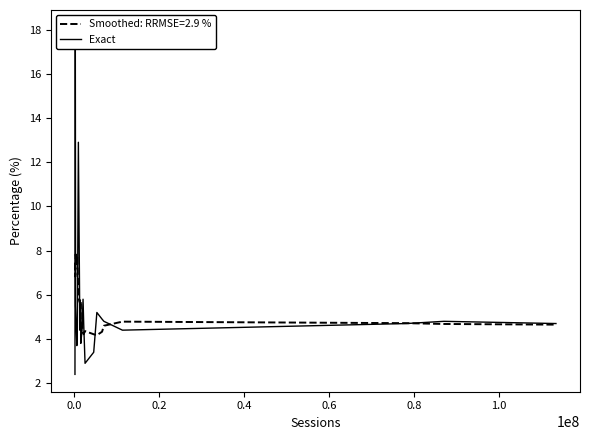

What is the maximum value for Smoothed: RRMSE=2.9 %?

7.8